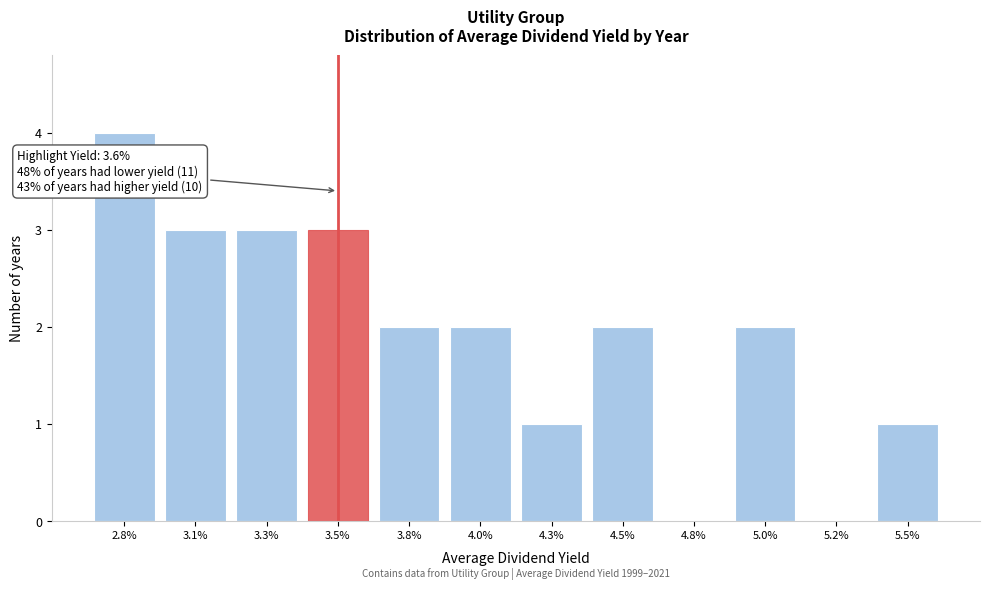

Reading left to right, transcribe all the data shown in this chart.

2.8%=4	3.1%=3	3.3%=3	3.5%=3	3.8%=2	4.0%=2	4.3%=1	4.5%=2	4.8%=0	5.0%=2	5.2%=0	5.5%=1